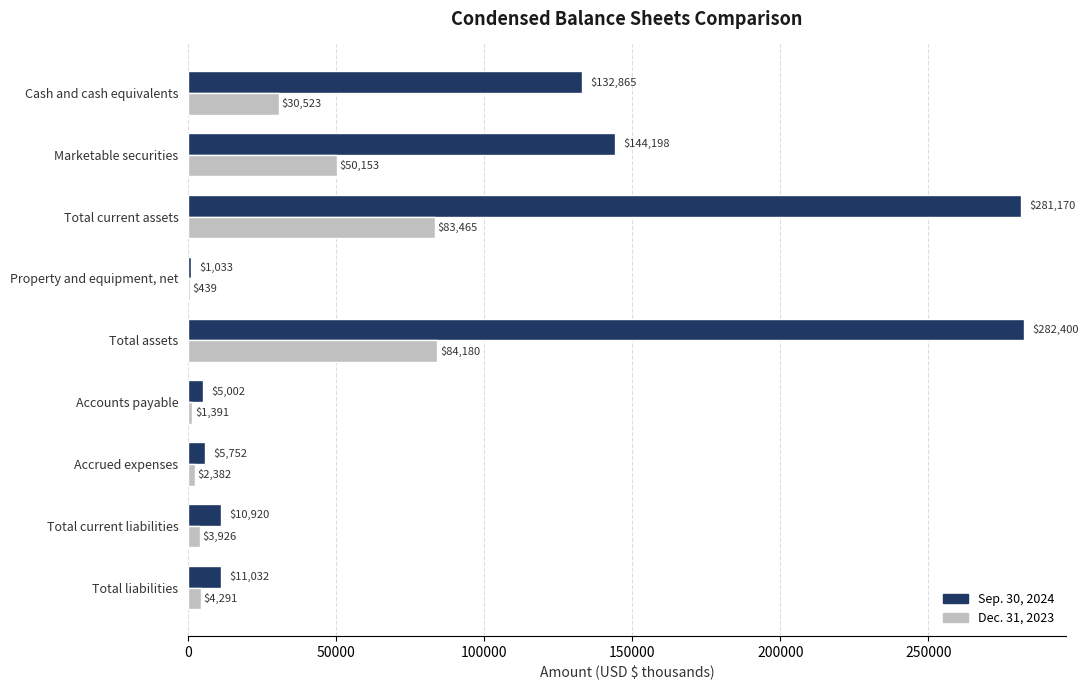

At which category is the sum across all series the highest?

Total assets